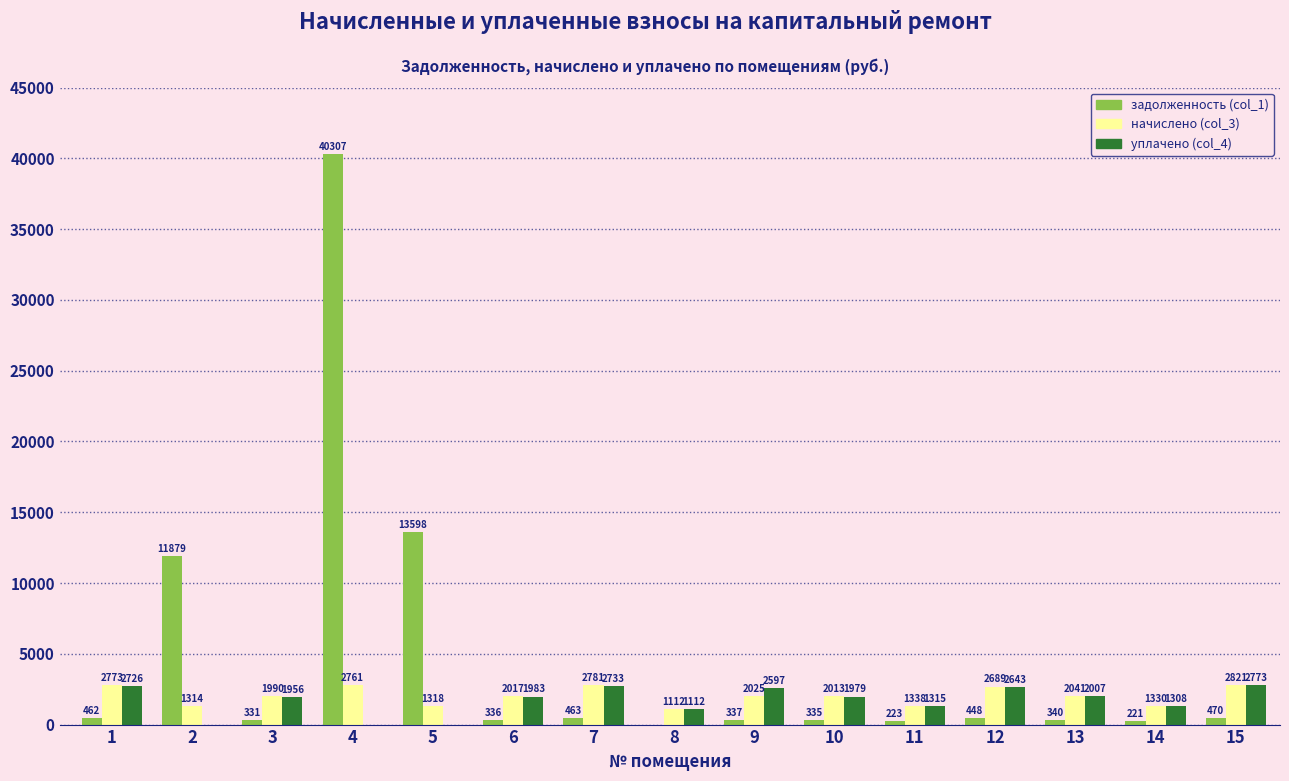

How many values in the уплачено (col_4) series exceed 1979?

8